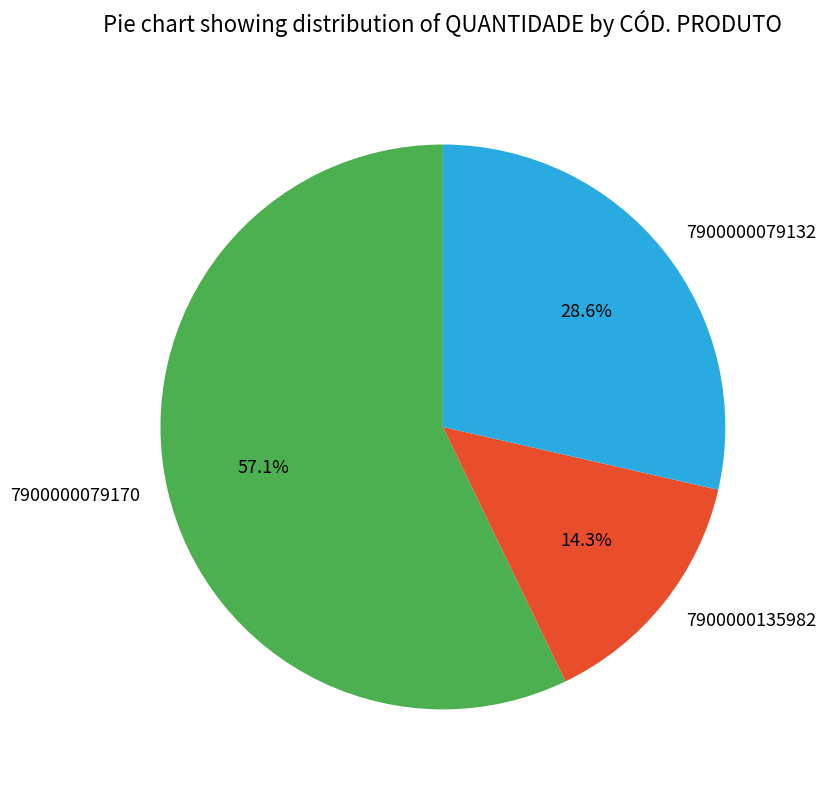

To the nearest percent, what is the difference between the 7900000079132 and 7900000135982 slice percentages?

14%